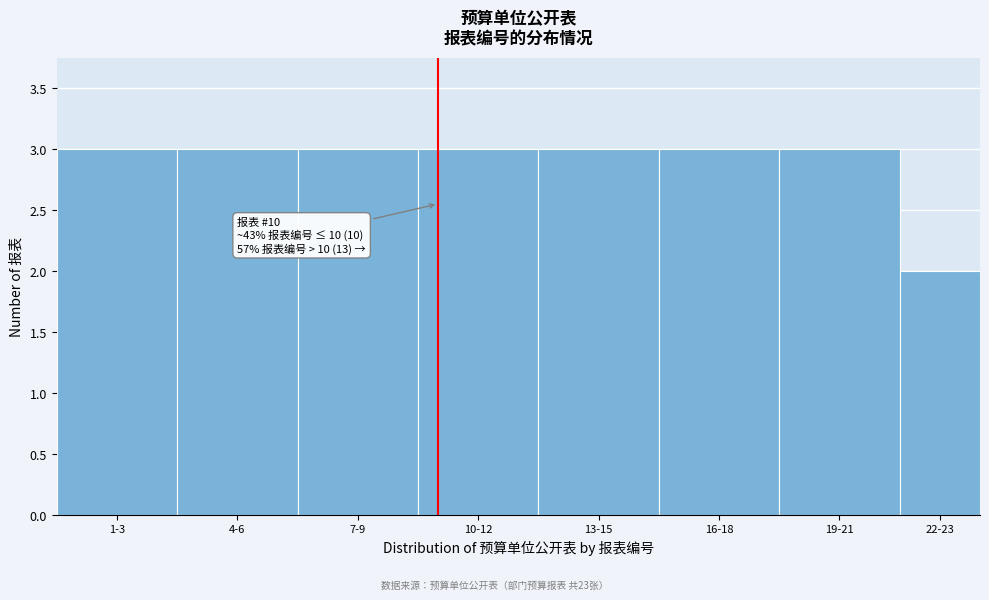

Reading left to right, list all the values displayed in this chart.

3	3	3	3	3	3	3	2